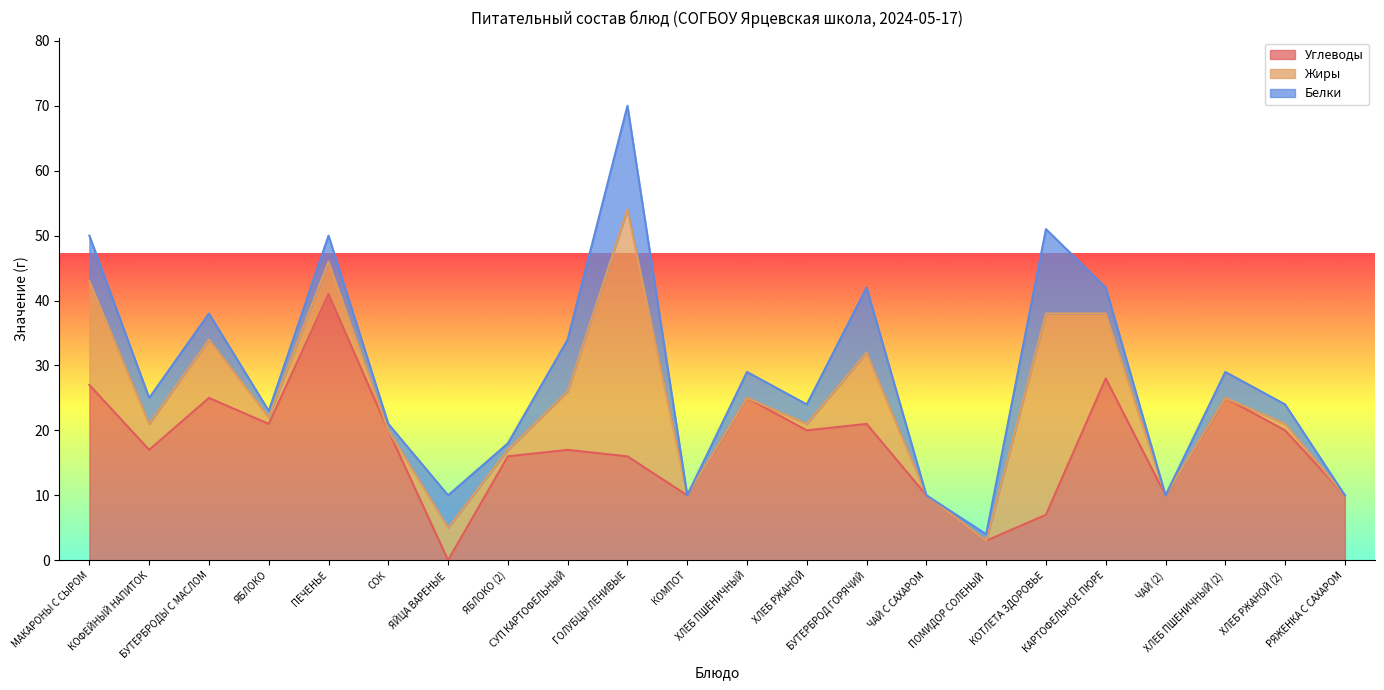

What is the label of the 21st point from the left?

ХЛЕБ РЖАНОЙ (2)